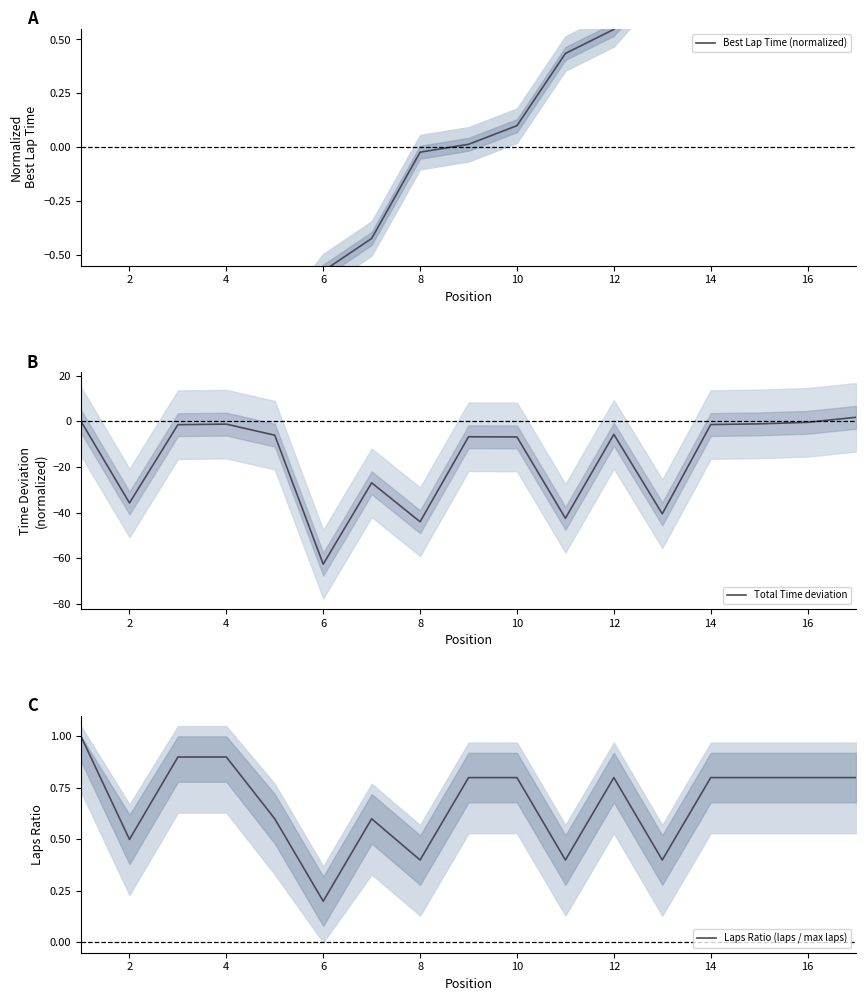

How many lines are shown in the chart?

3